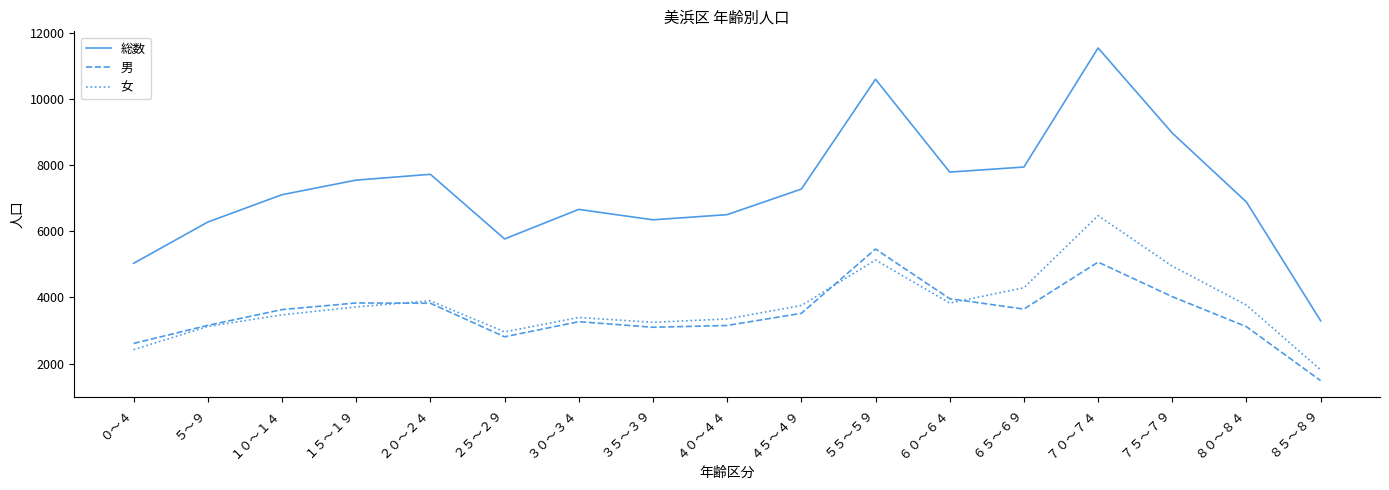

What is the difference between the maximum and minimum values in the 総数 series?

8242